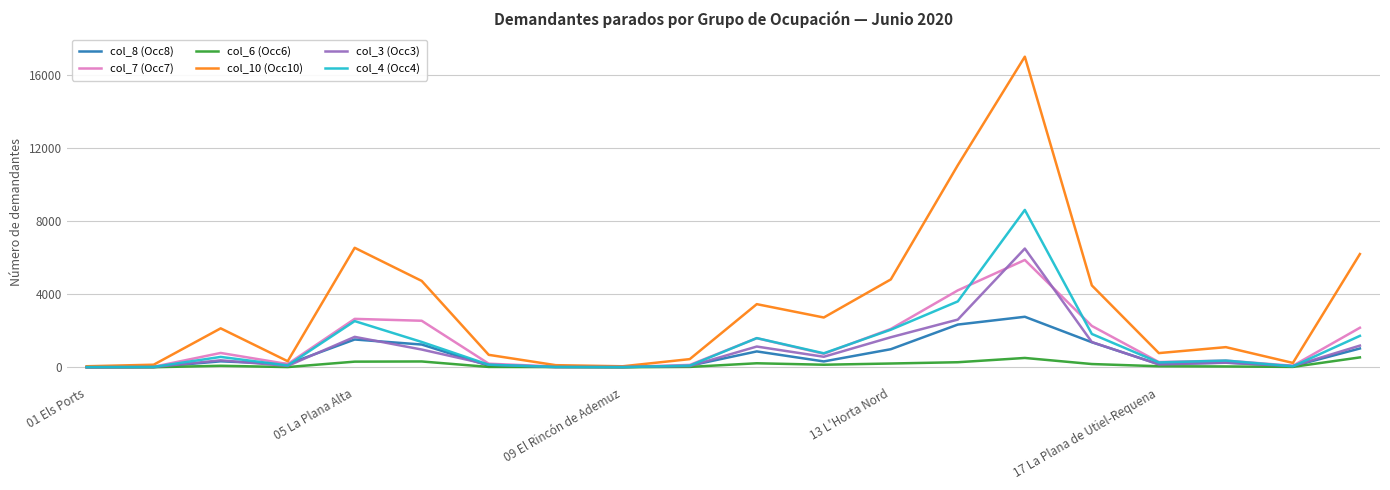

How many lines are shown in the chart?

6